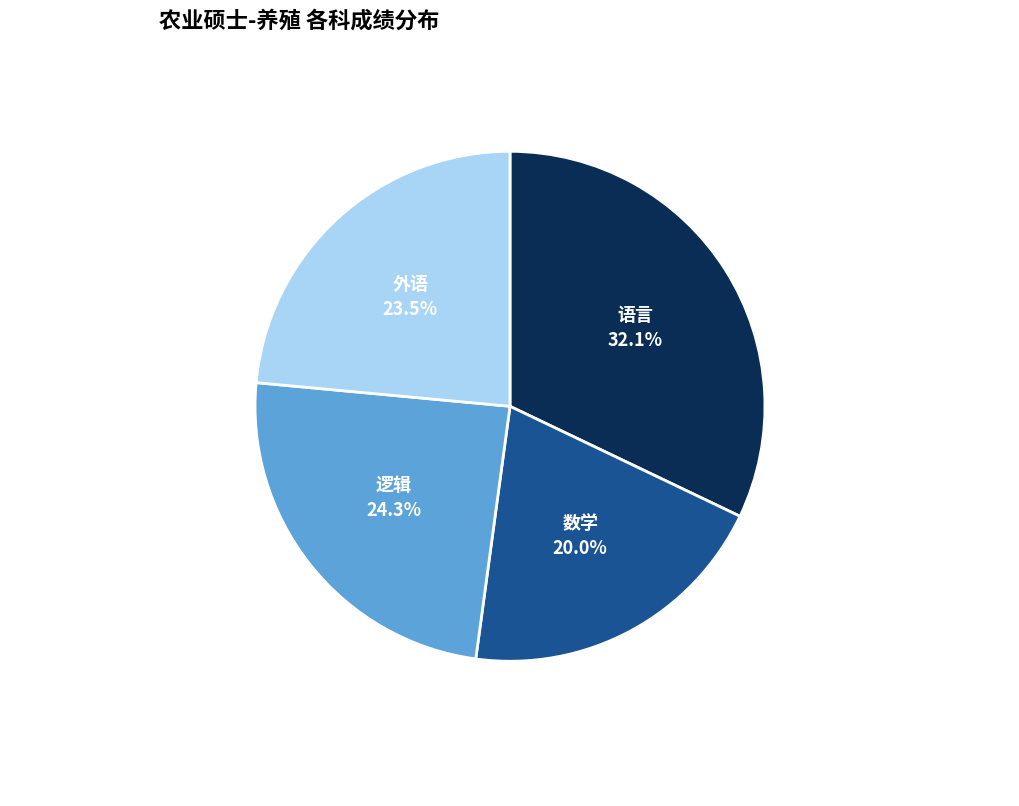

Is there a majority slice in this chart?

No